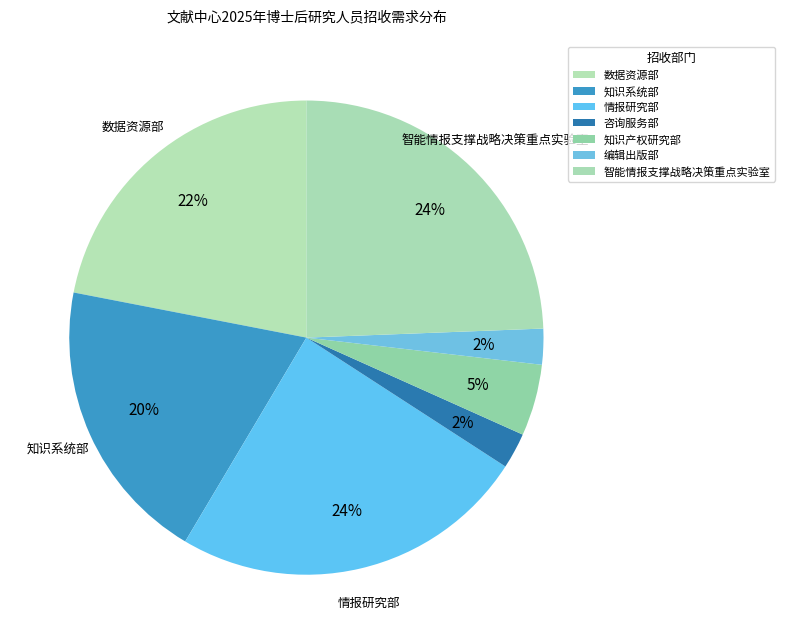

Count the number of slices in the pie.

7